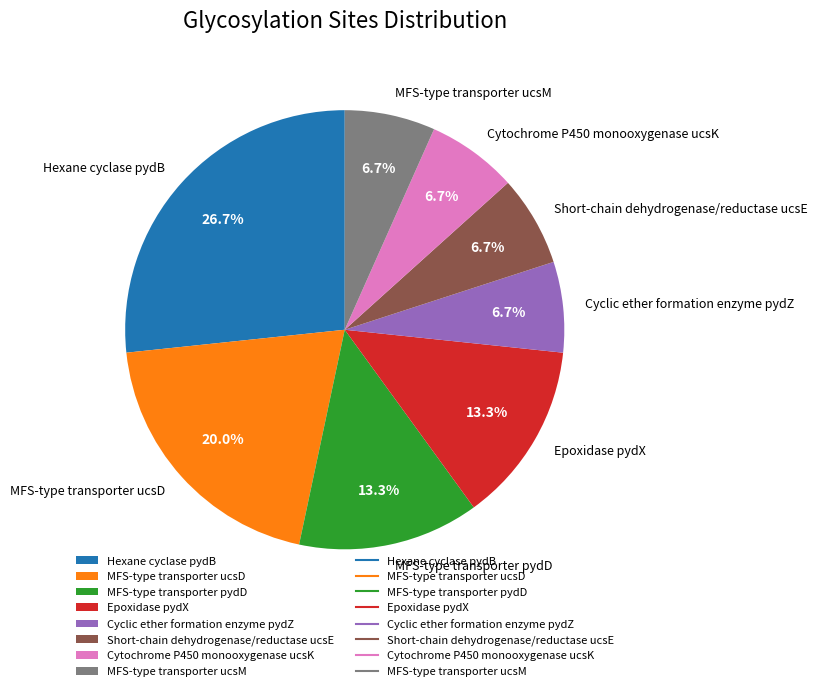

Is it true that MFS-type transporter ucsD is 20% of the pie?

True